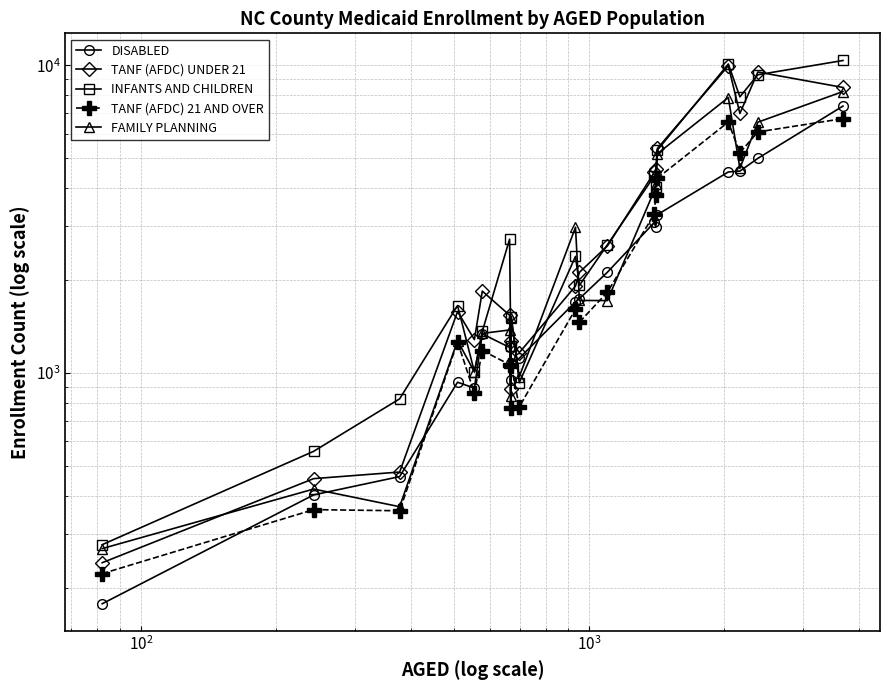

Which series has the largest total across all categories?

INFANTS AND CHILDREN